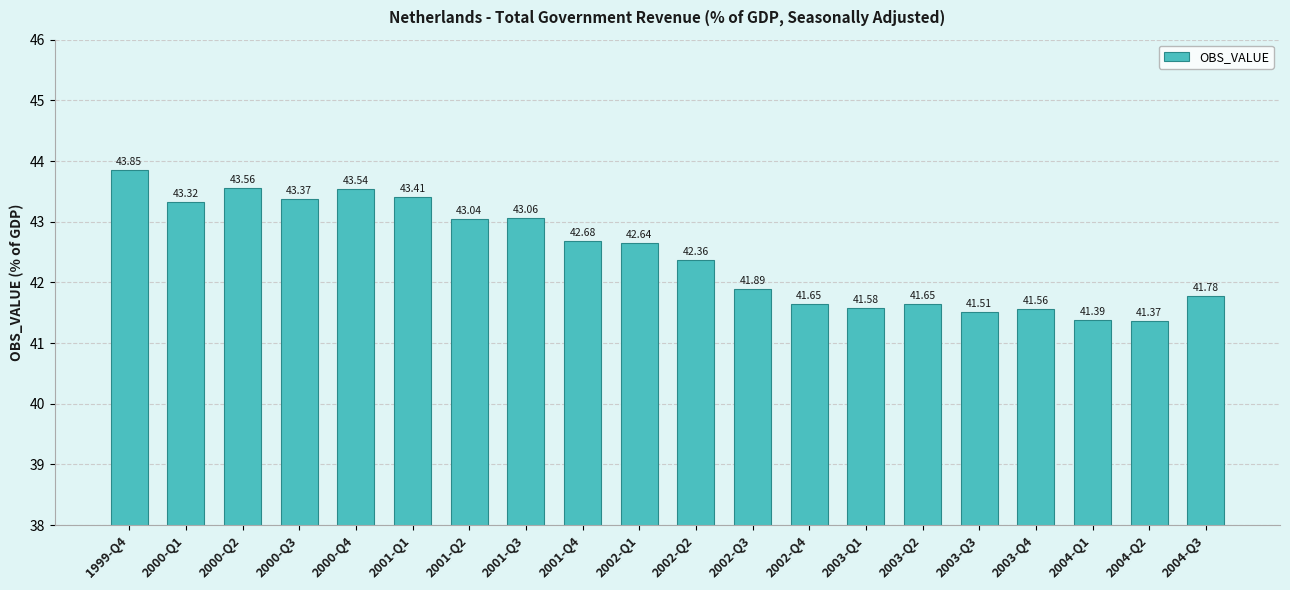

The chart shows a value of 25.4 at 2001-Q4. True or false?

False